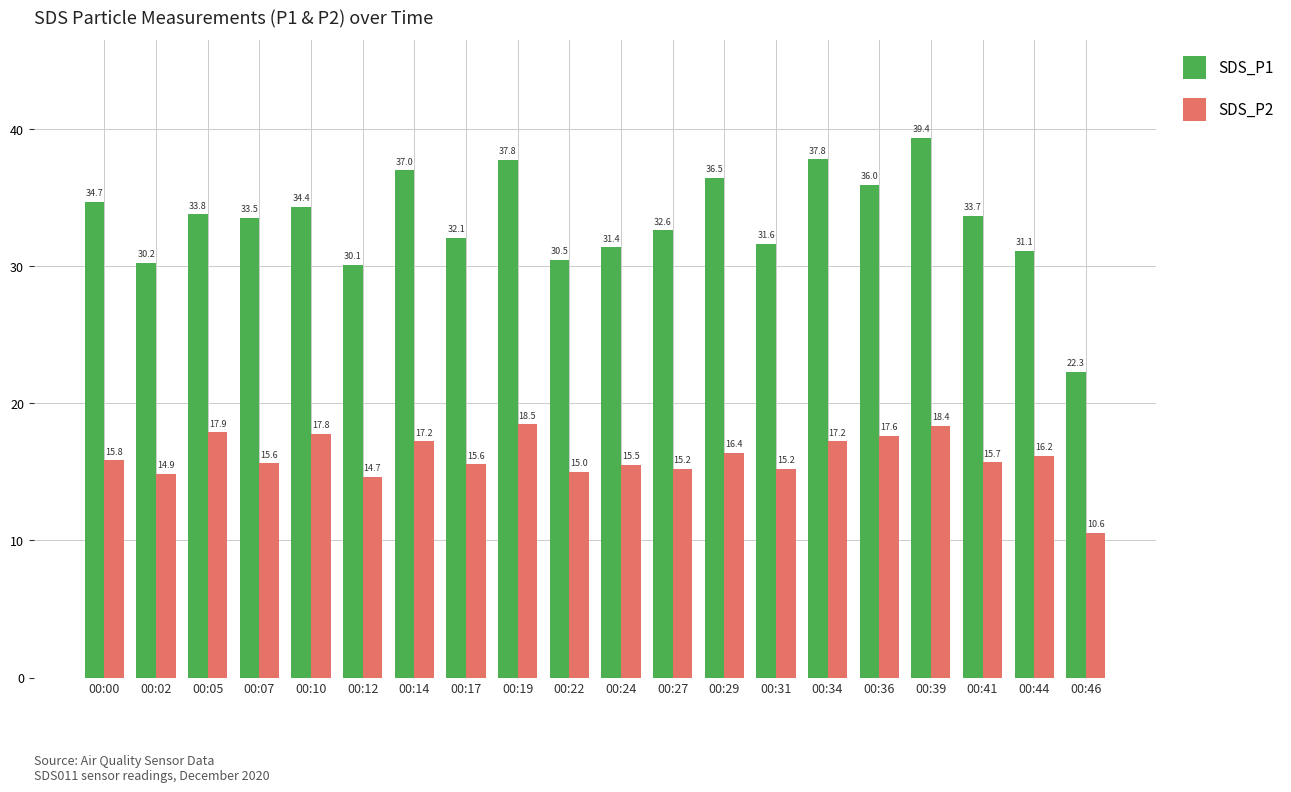

What is the difference between the maximum and minimum values in the SDS_P2 series?

7.9